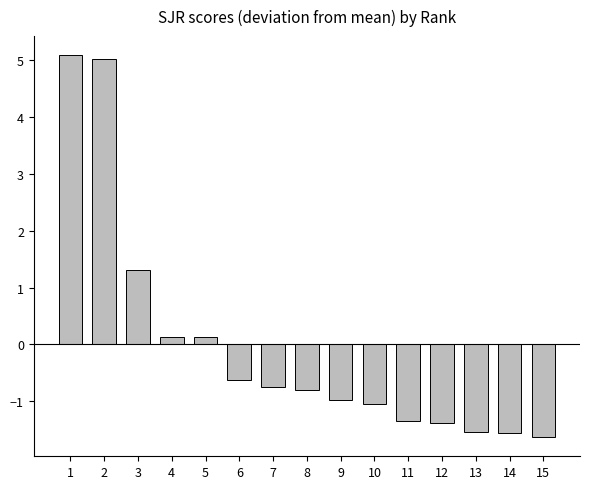

What value does the data have at 1?

5.1